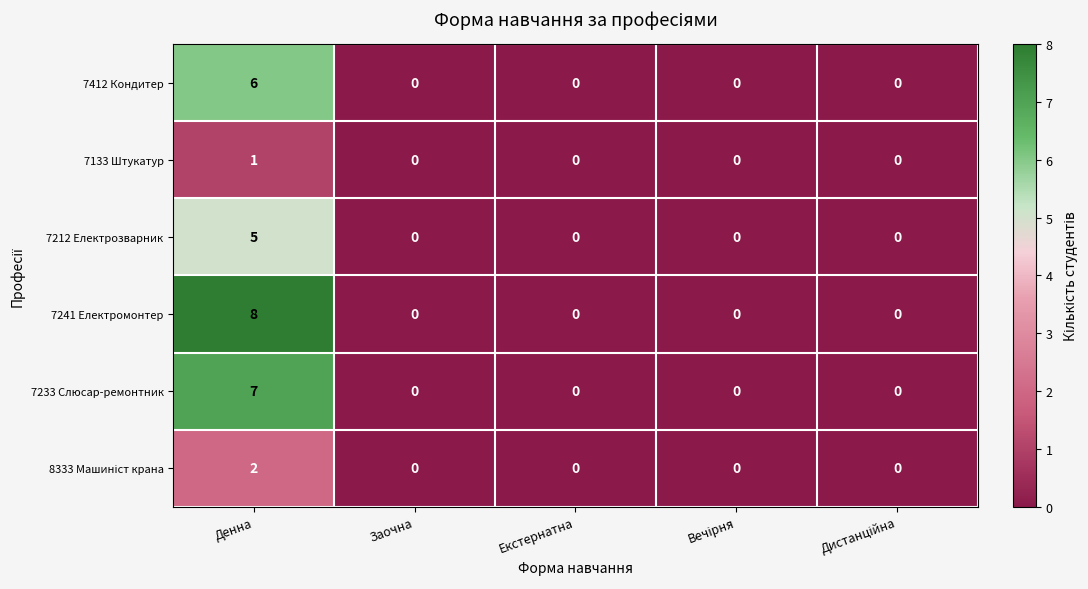

Which series has the widest spread of values?

7241 Електромонтер